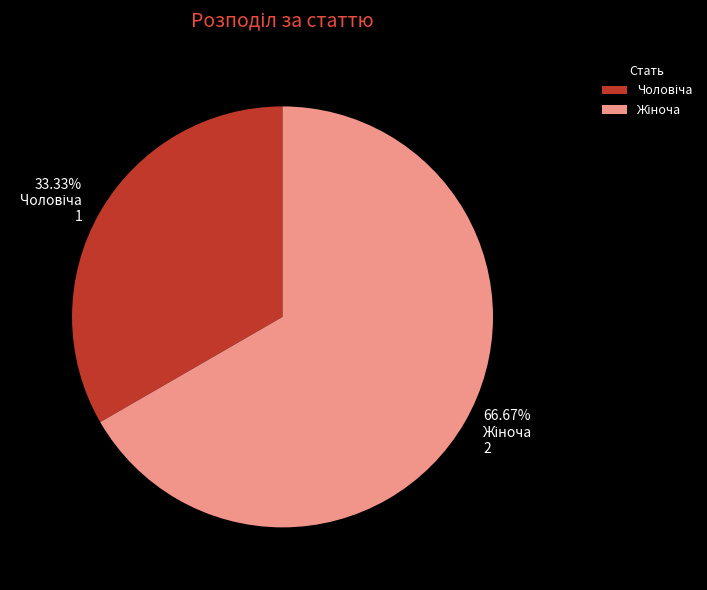

Is there a majority slice in this chart?

Yes